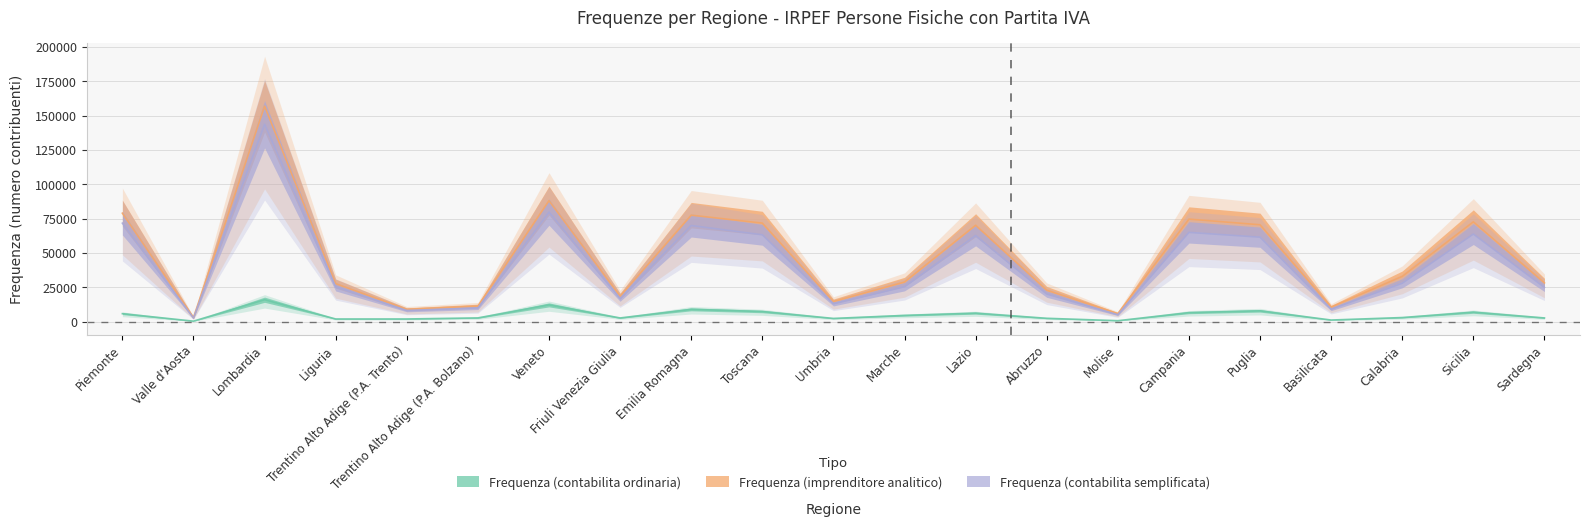

What is the label of the 11th point from the right?

Umbria